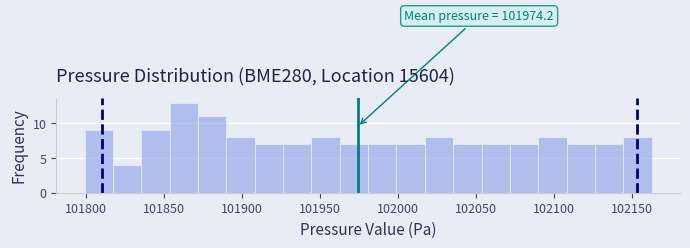

Around what value on the x-axis is the tallest bar? Give the approximate position of its centre, as read against the axis.

101865